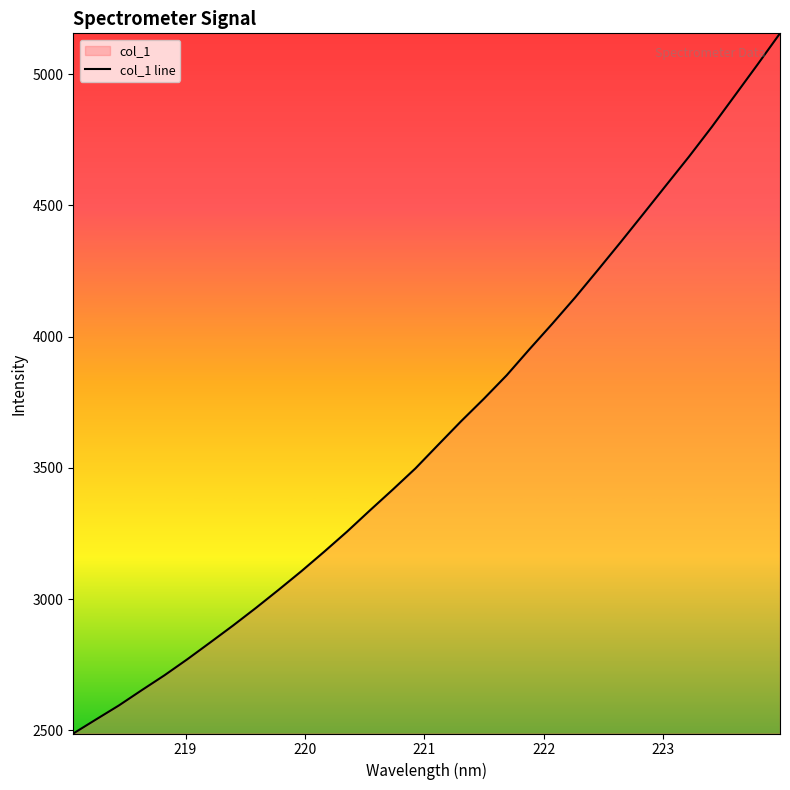

What is the greatest value displayed?

5155.7